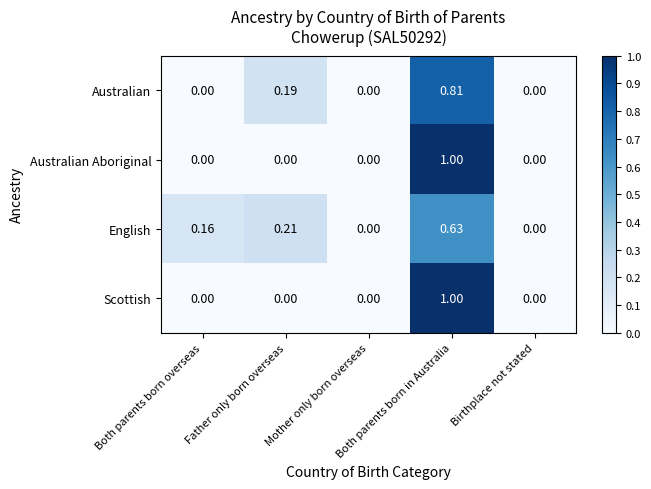

How many categories are shown in the chart?

5